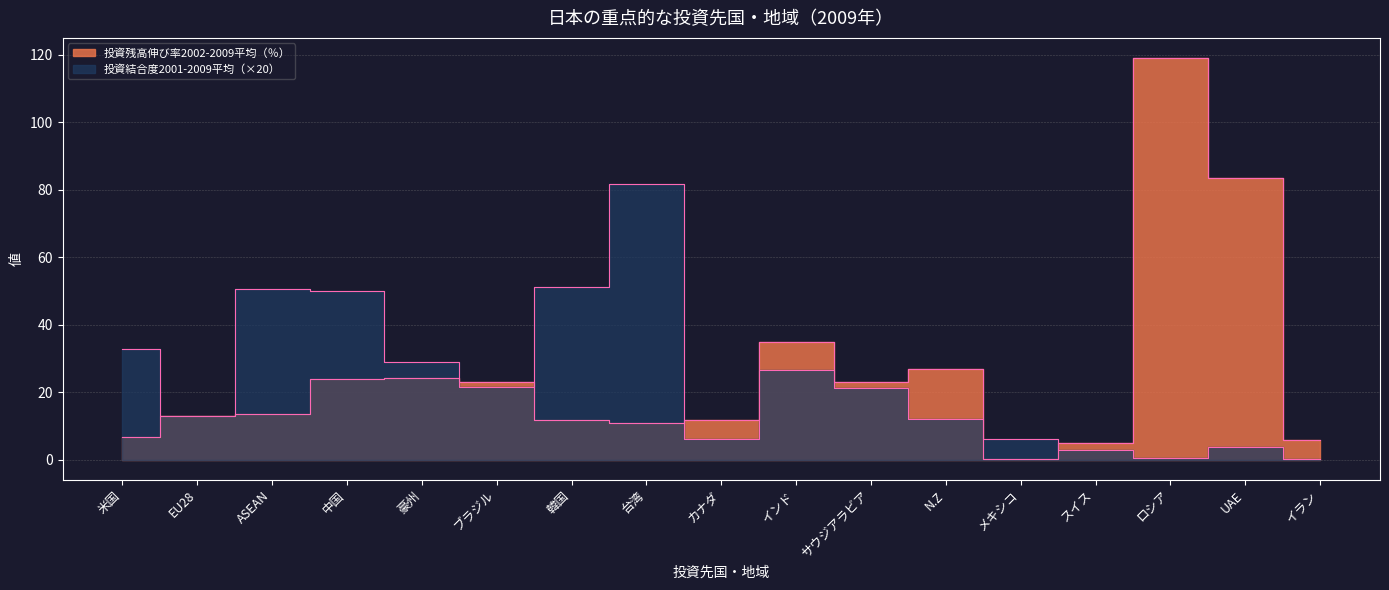

What is the label of the 15th point from the left?

ロシア